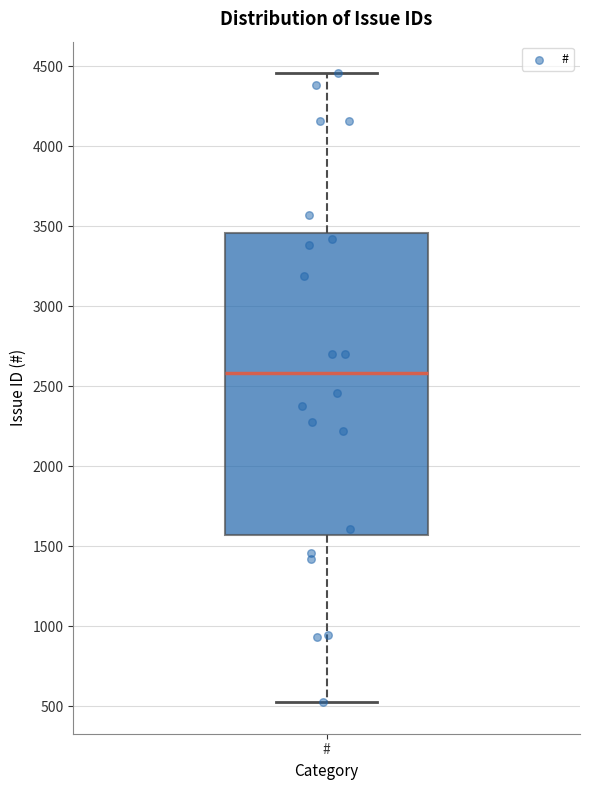

Where is the lower edge of the box for # on the y-axis? The values are not printed on the chart, so give them approximately, as read against the axis.

1550